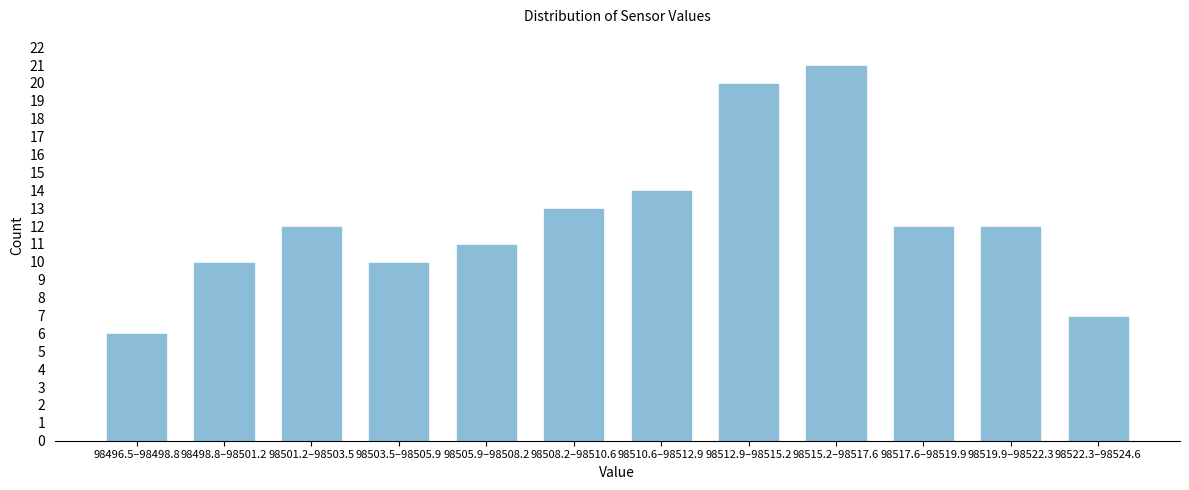

Reading left to right, what are all the values shown in this chart?

98496.5–98498.8=6	98498.8–98501.2=10	98501.2–98503.5=12	98503.5–98505.9=10	98505.9–98508.2=11	98508.2–98510.6=13	98510.6–98512.9=14	98512.9–98515.2=20	98515.2–98517.6=21	98517.6–98519.9=12	98519.9–98522.3=12	98522.3–98524.6=7